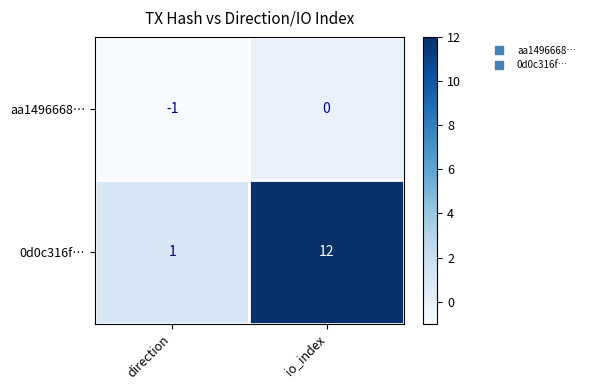

What is the sum of the 0d0c316f… values at io_index and direction?

13